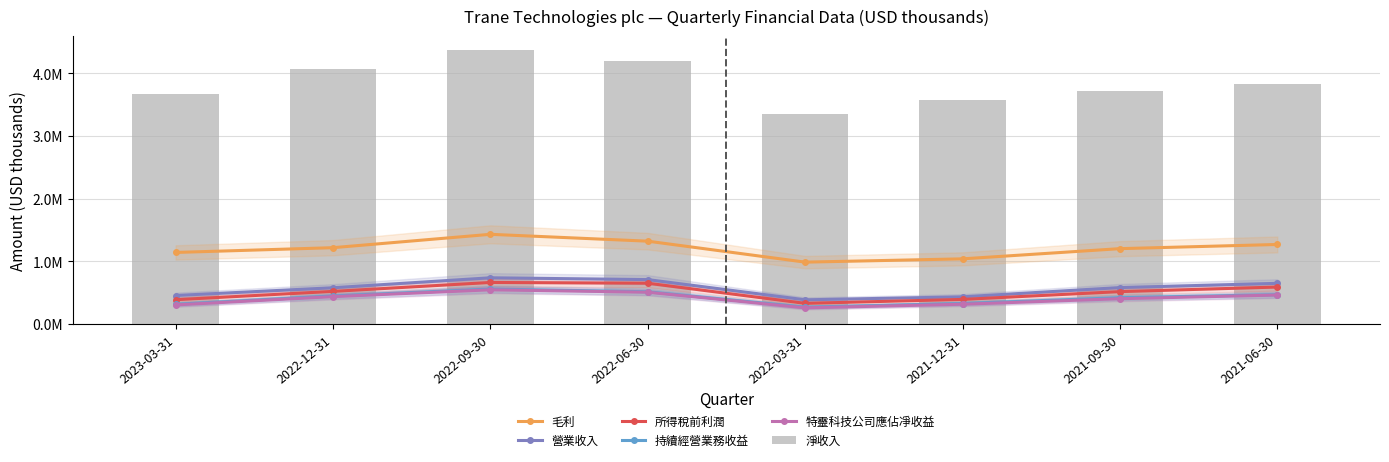

At how many categories does at least one series exceed 1677057?

8